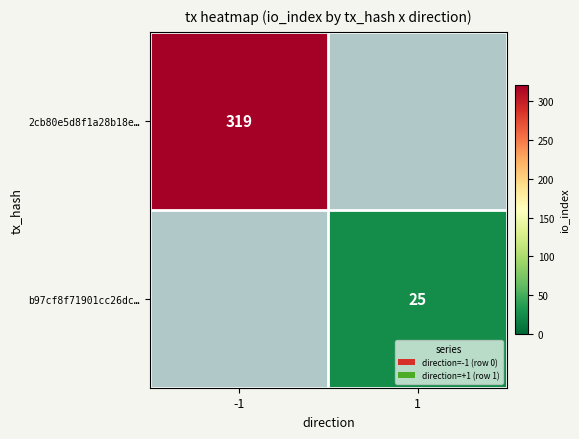

The value of b97cf8f71901cc26dc… at 1 is 11. True or false?

False